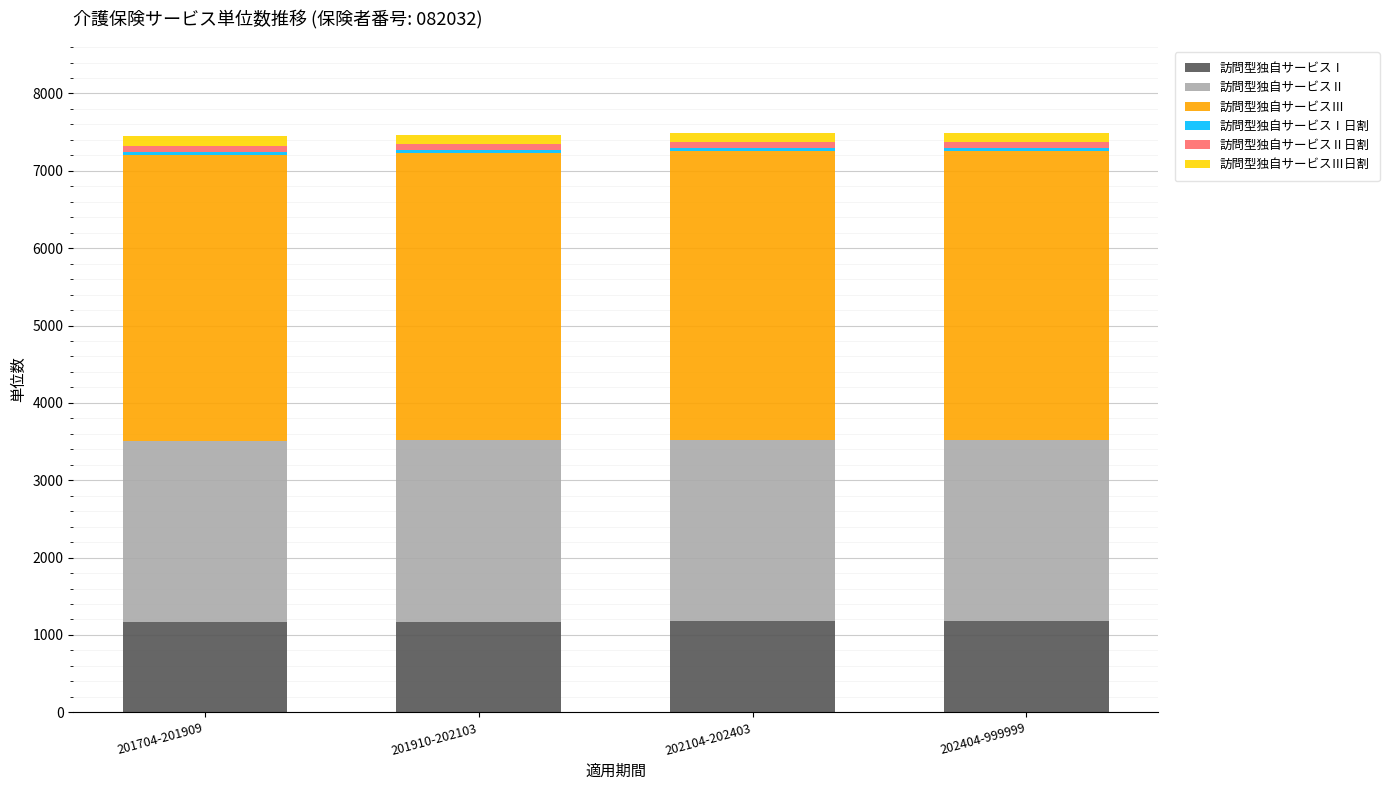

What is the highest value of the 訪問型独自サービスⅠ series?

1176